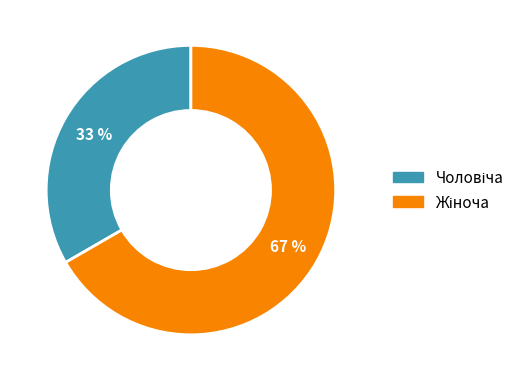

Does any single category account for the majority?

Yes